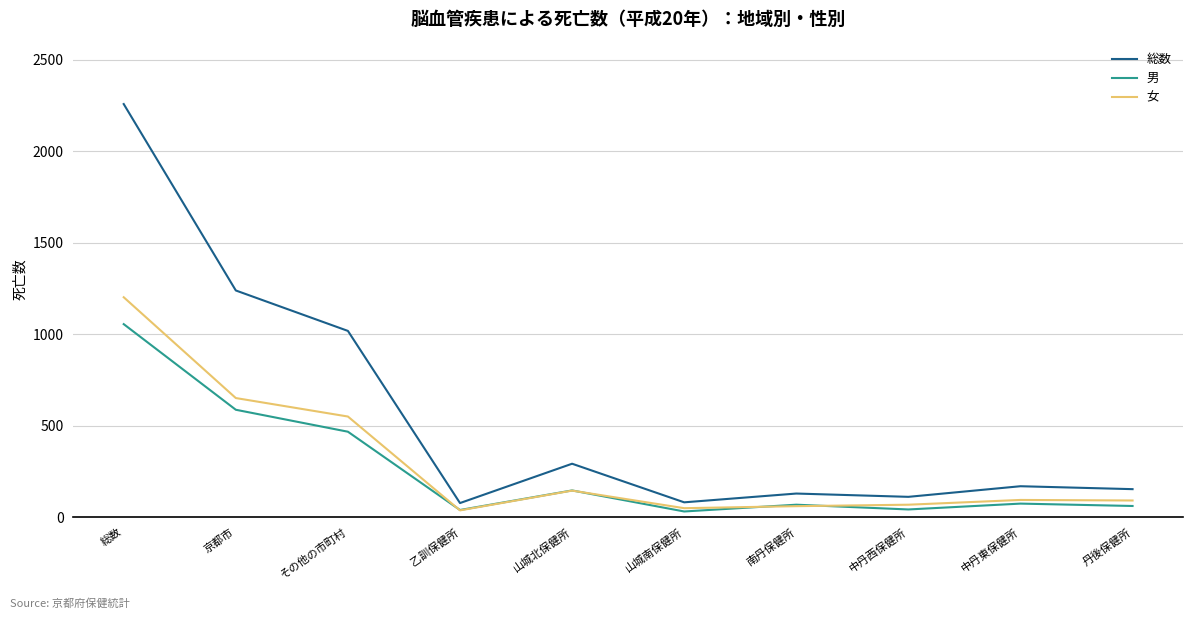

List the series in order of their peak value, lowest first.

男, 女, 総数